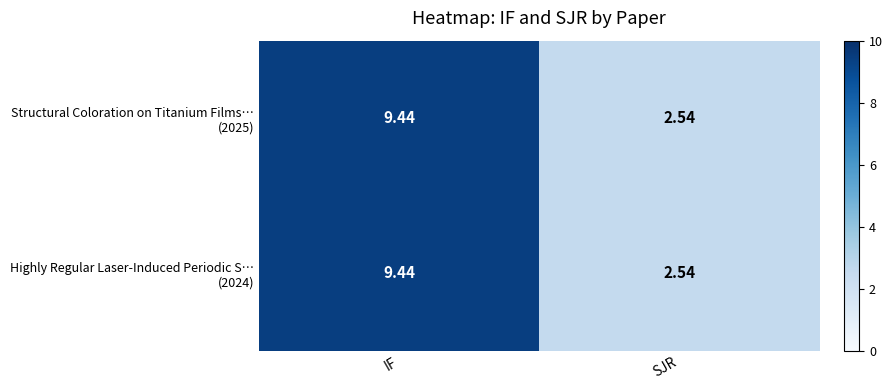

At which category is the sum across all series the highest?

IF